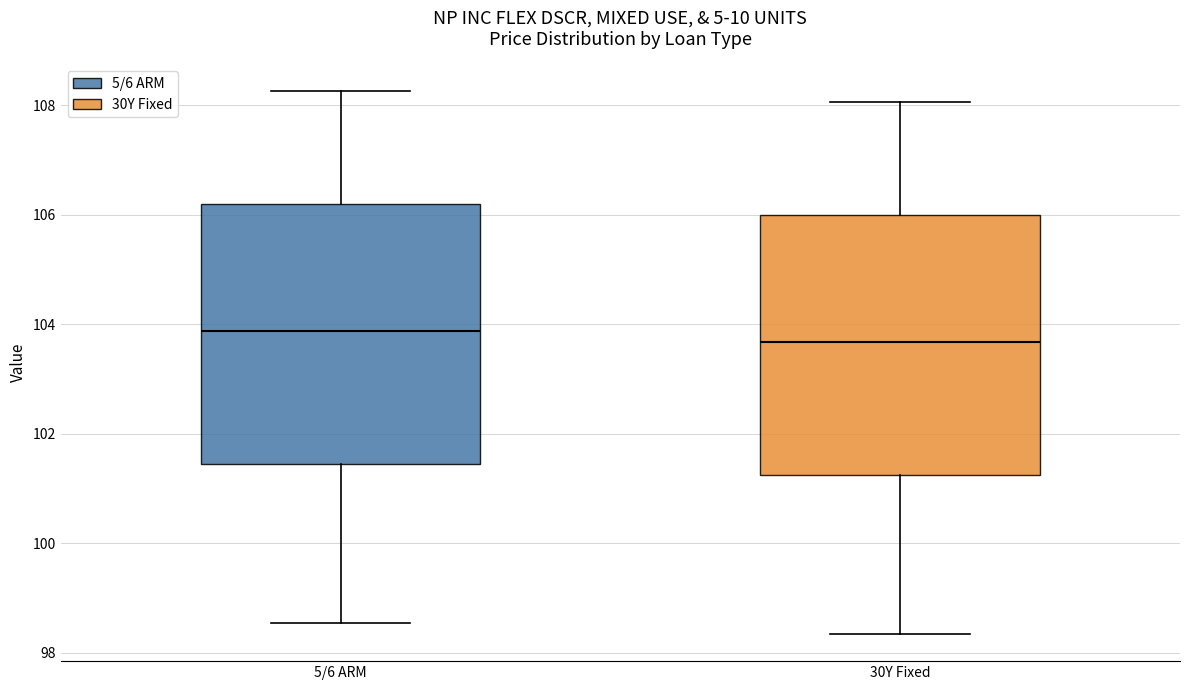

Reading left to right, read every box against the y-axis: the position of its median line, the range the box covers, and the ends of its whiskers. The values are not printed on the chart, so give them approximately, as read against the axis.

5/6 ARM: median 103.8, box 101.4 to 106.2, whiskers 98.6 to 108.2
30Y Fixed: median 103.6, box 101.2 to 106.0, whiskers 98.4 to 108.0